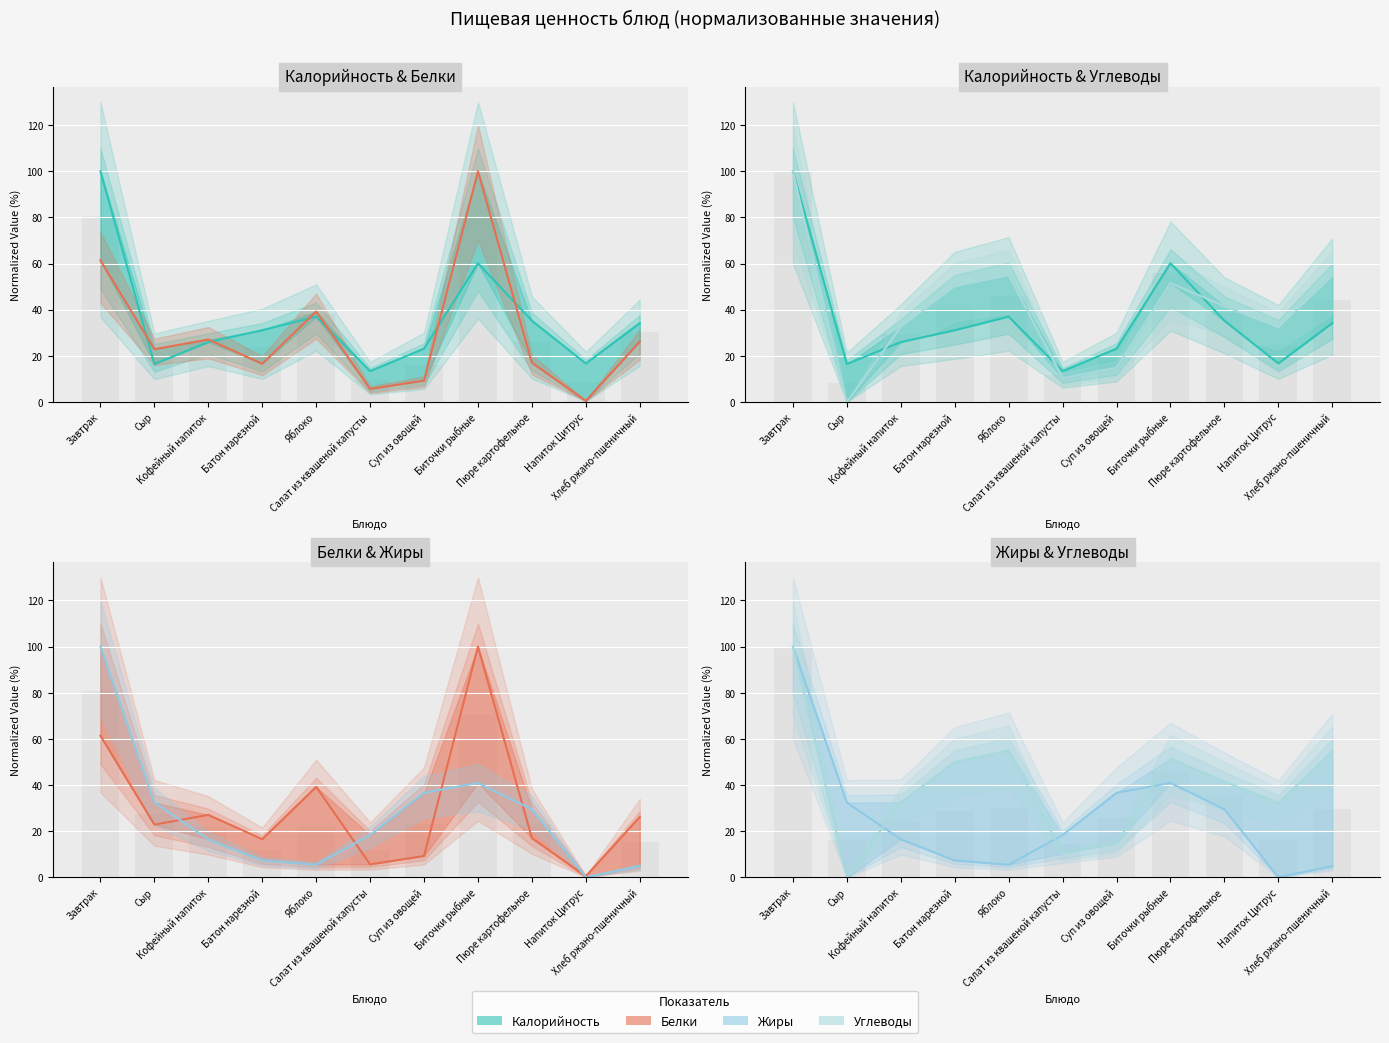

How many bars are there in total?

44